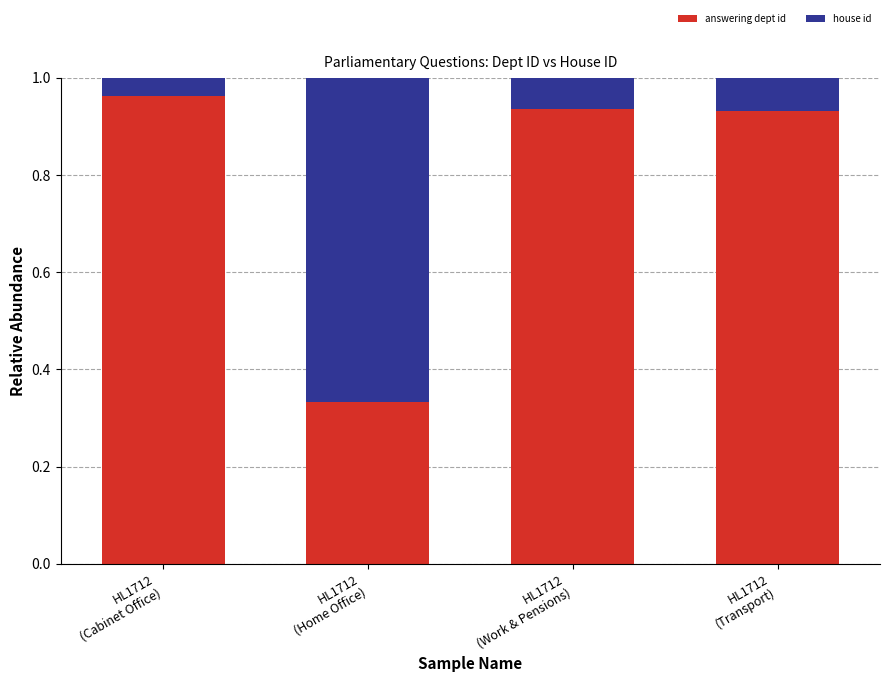

The value of answering dept id at HL1712
(Cabinet Office) is 1.4. True or false?

False